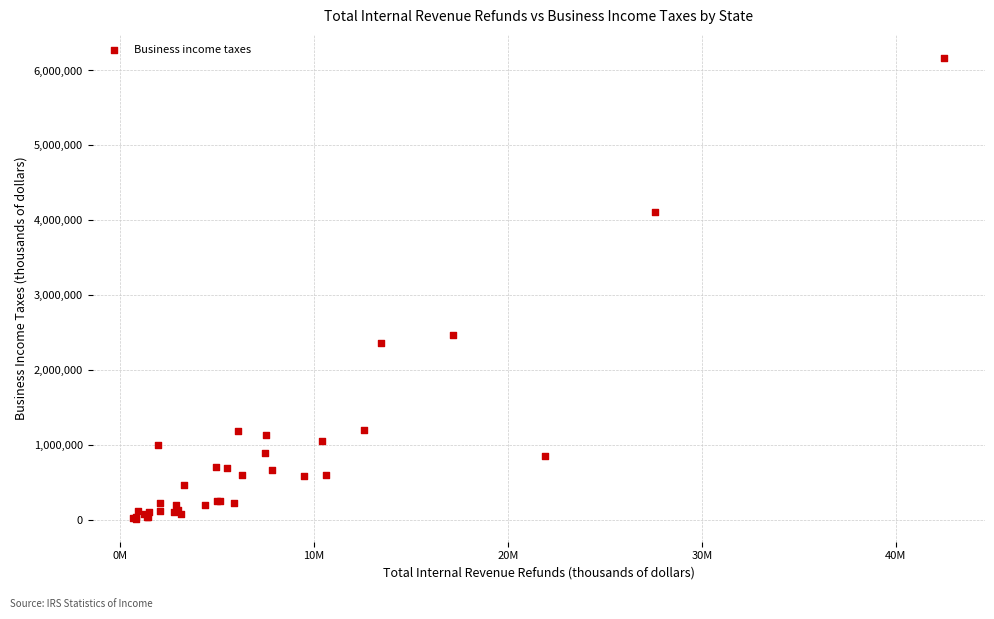

What Y value in the scatter plot is closest to 3093618?

2471960.2